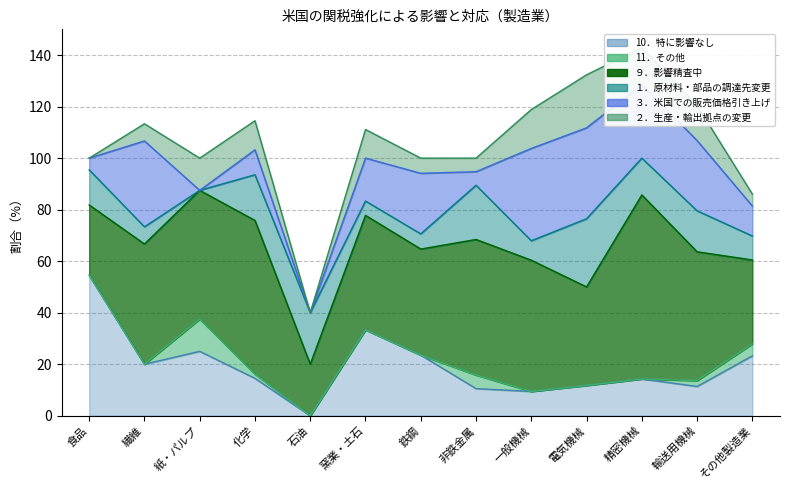

Which series has the largest total across all categories?

９．影響精査中